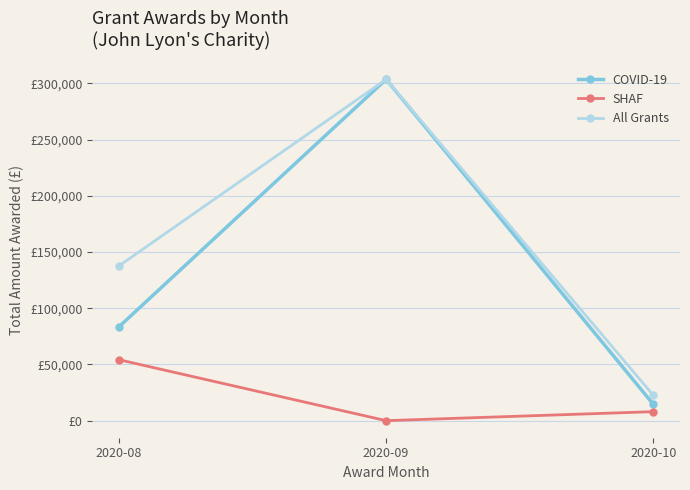

Which has a higher value, 2020-09 or 2020-10?

2020-09